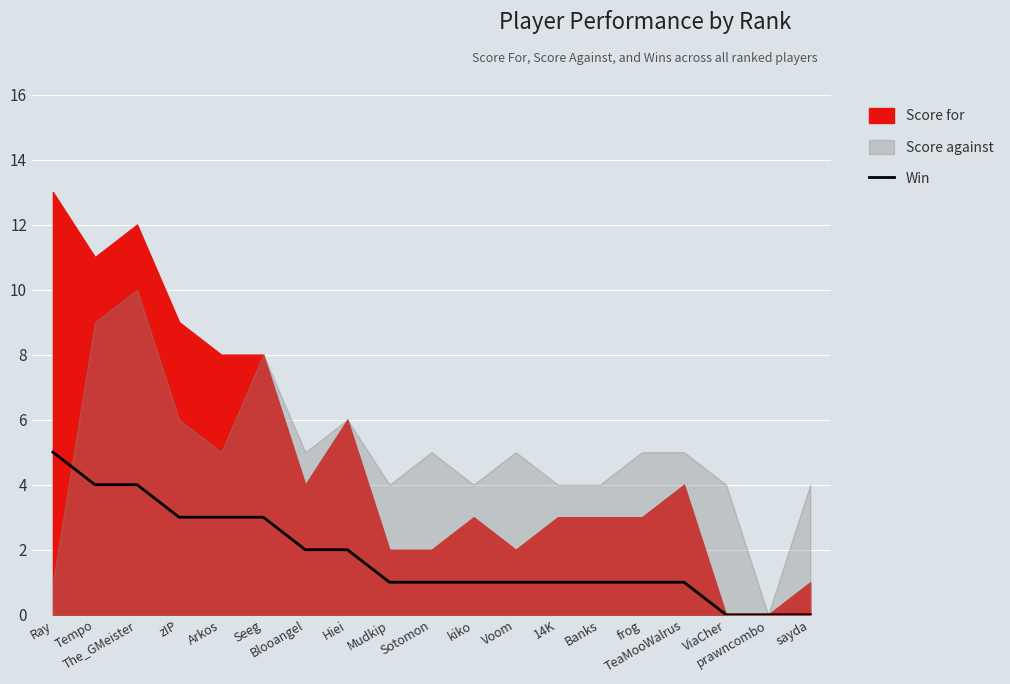

Which label corresponds to the smallest value in the chart?

ViaCher